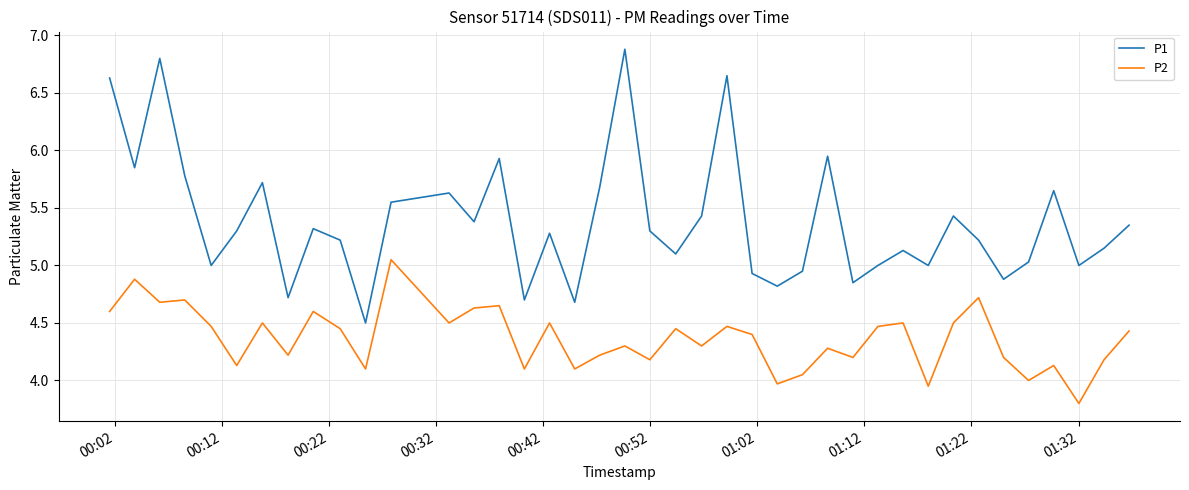

Does the chart have visible grid lines?

Yes